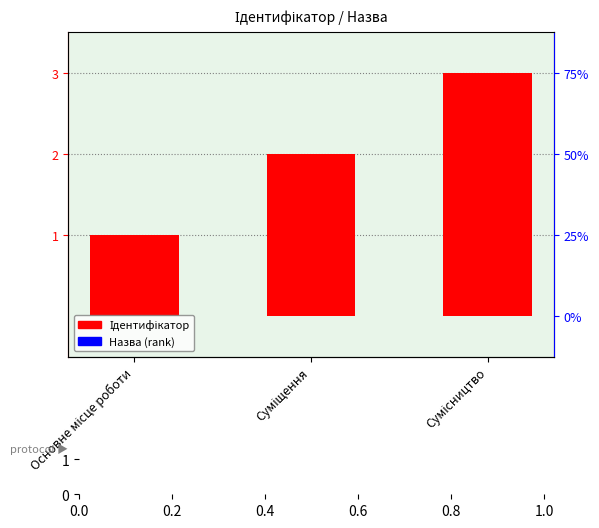

Rank the categories by value from highest to lowest.

Сумісництво, Суміщення, Основне місце роботи